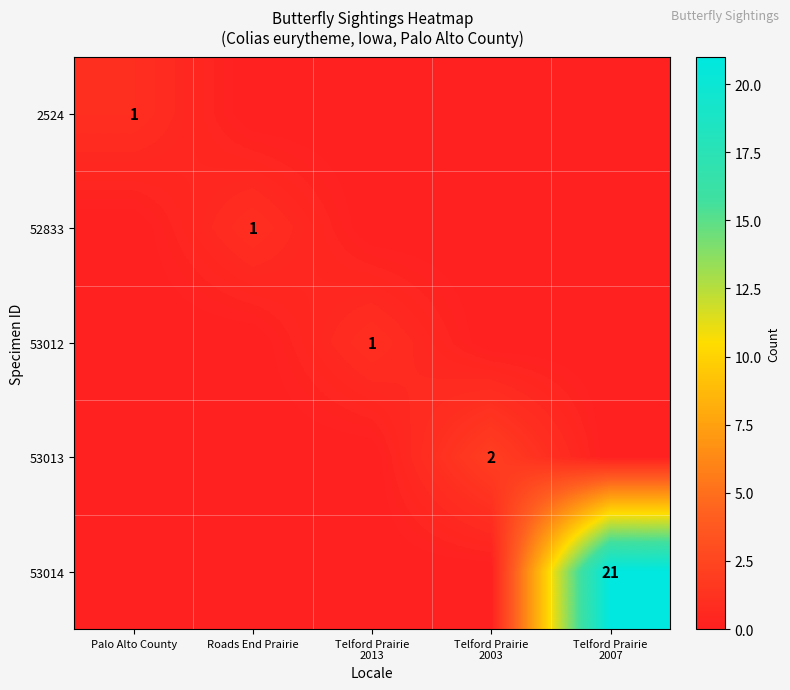

Which category has the highest value across all series?

Telford Prairie
2007